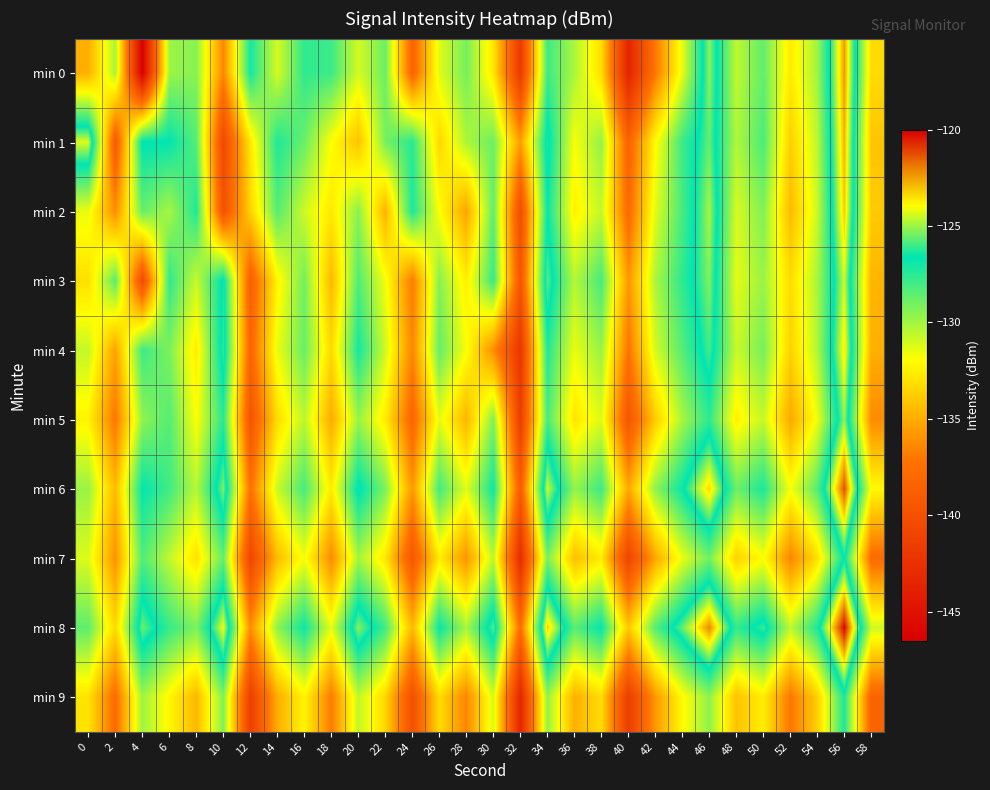

Which has a higher value, 22 or 52?

22